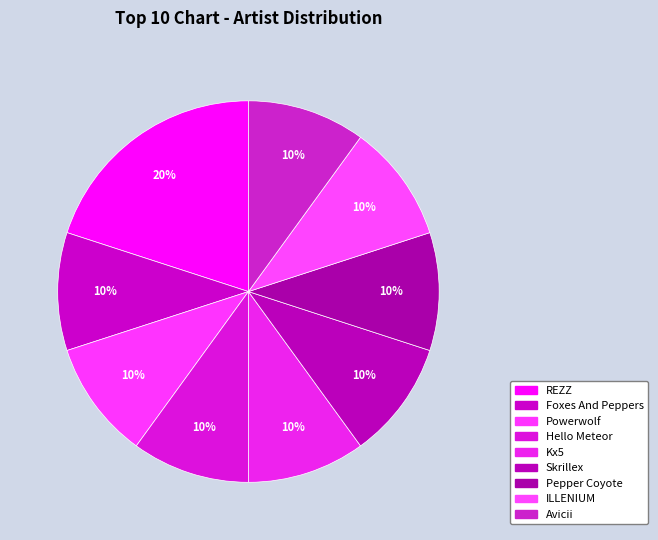

How many segments does this pie chart have?

9